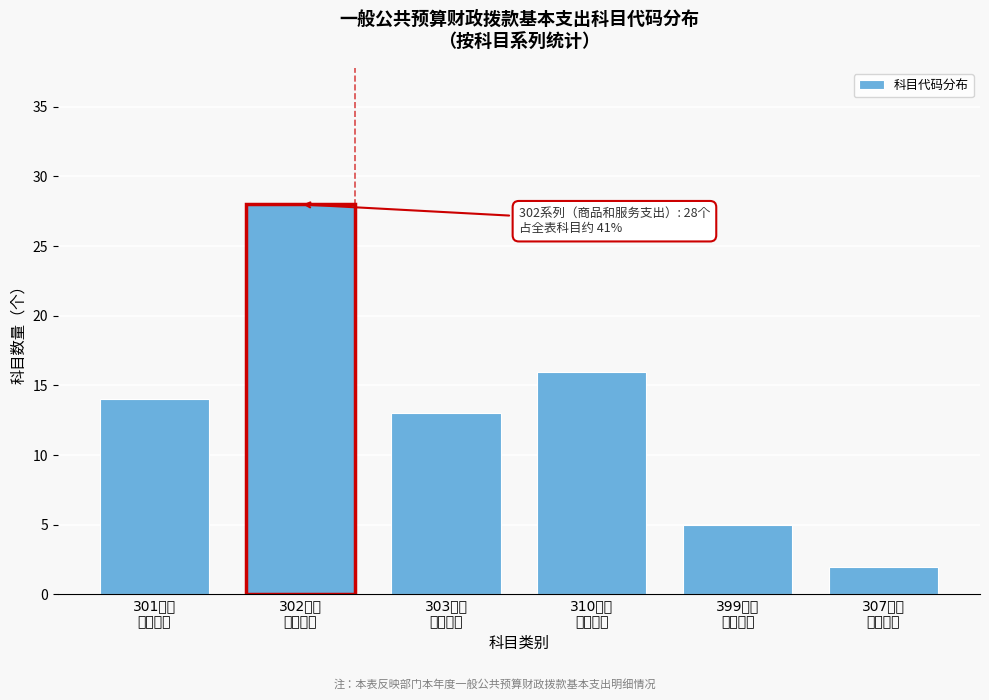

Reading left to right, what are all the values shown in this chart?

14	28	13	16	5	2